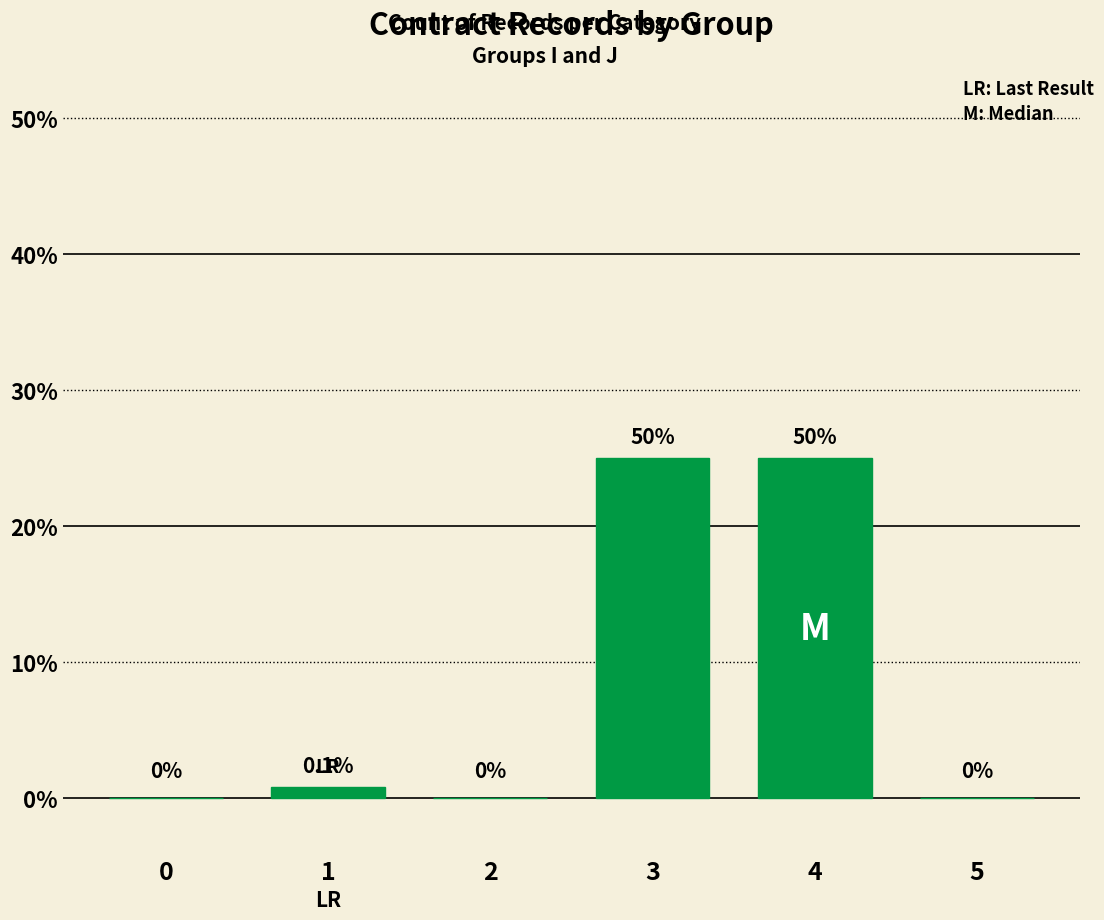

Are the bars horizontal?

No